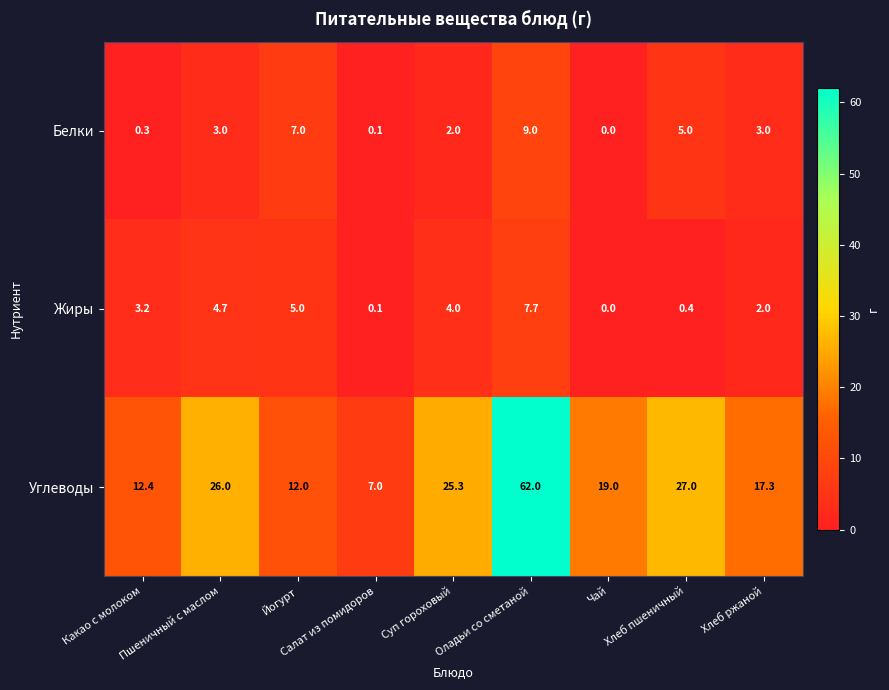

What is the maximum value for Углеводы?

62.0